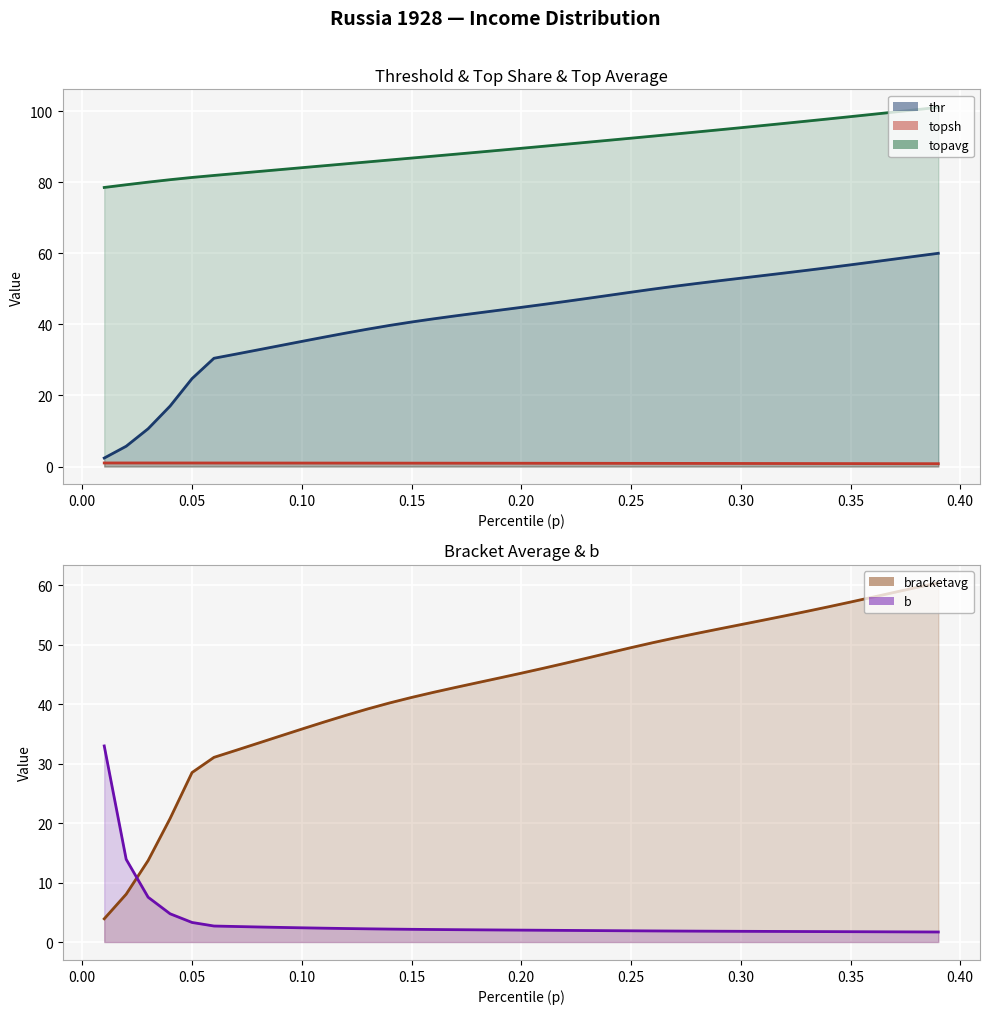

What is the sum of all topavg (line) values?

3499.0